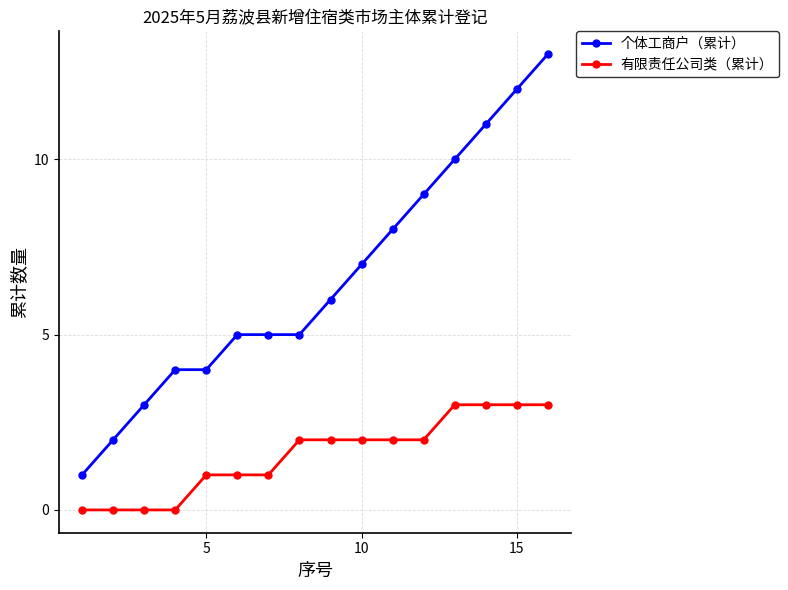

True or false: 个体工商户（累计） and 有限责任公司类（累计） intersect in this chart.

False